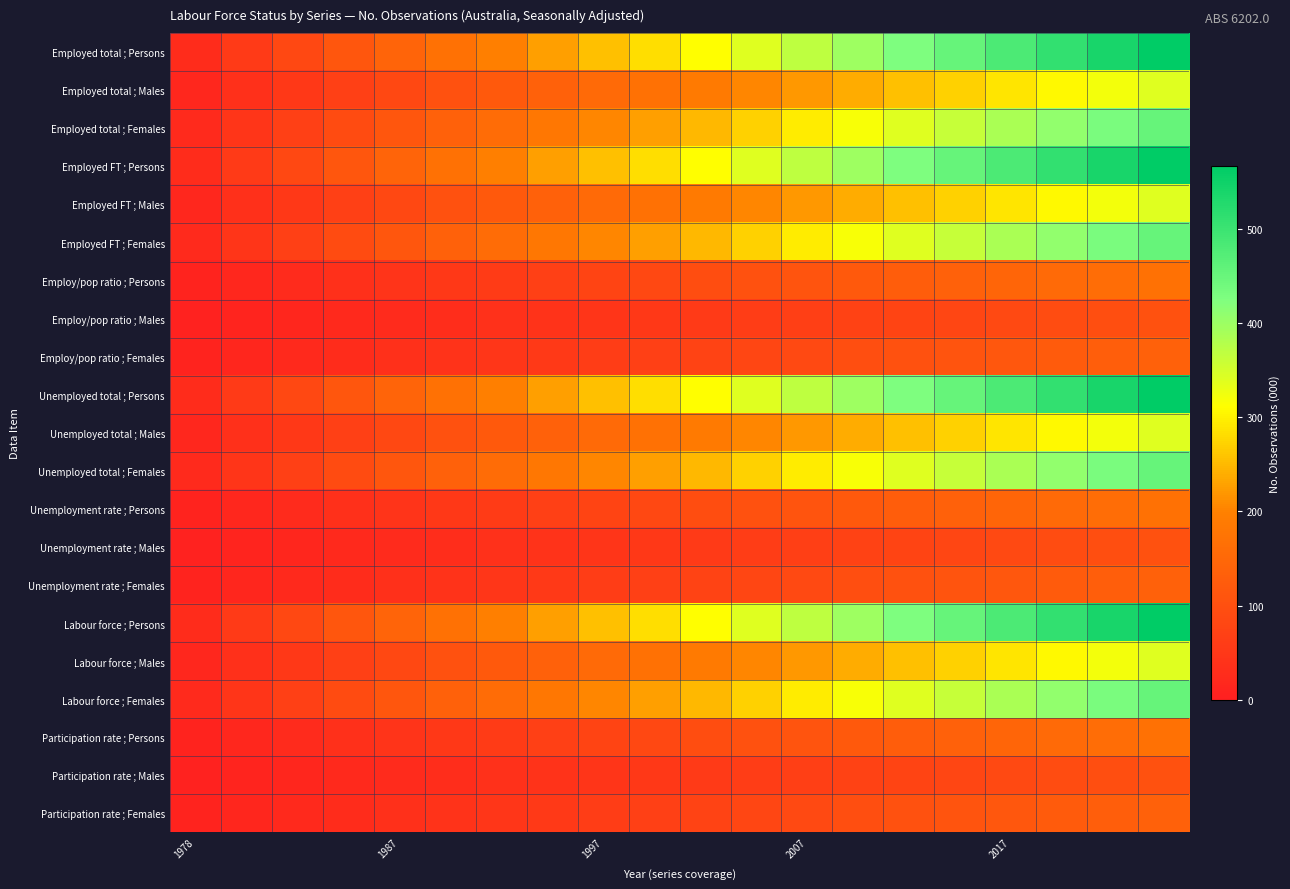

Which category has the lowest value across all series?

1978